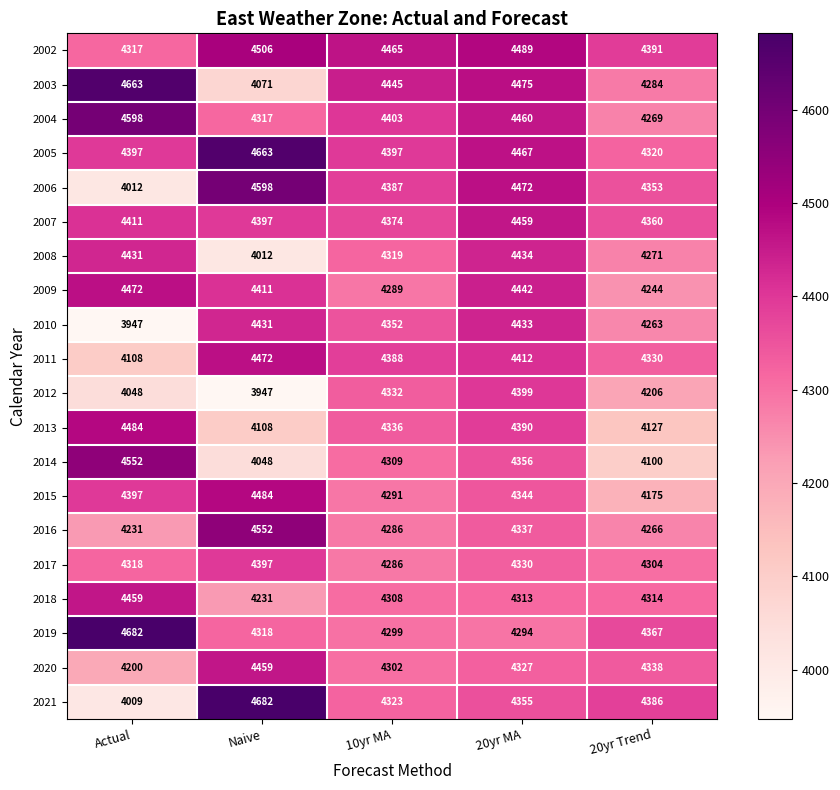

Count the number of categories in the chart.

5